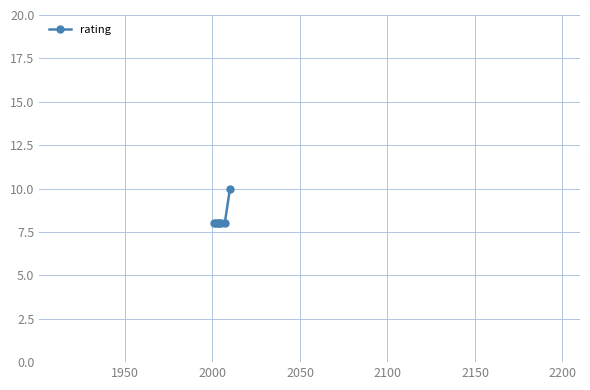

What is the greatest value displayed?

10